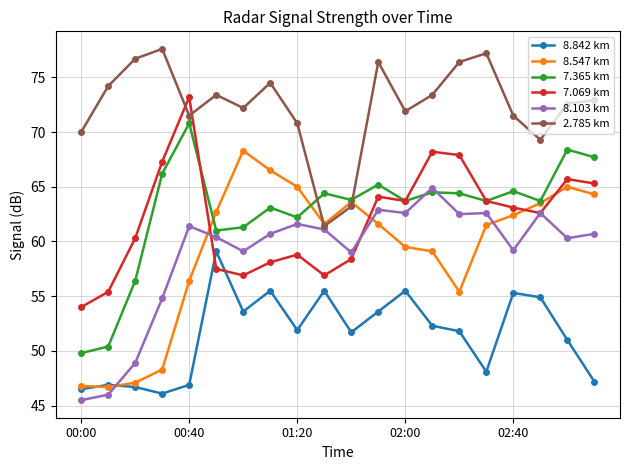

Which series has the widest spread of values?

8.547 km